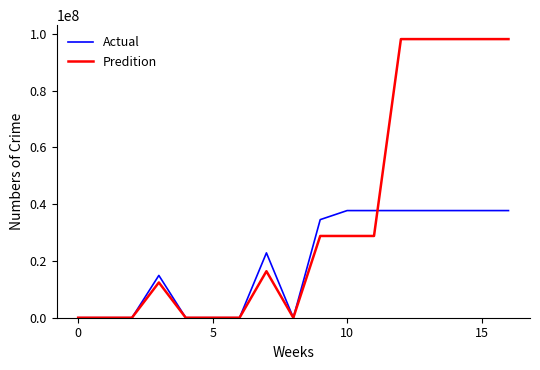

True or false: Predition and Actual cross at least once.

True